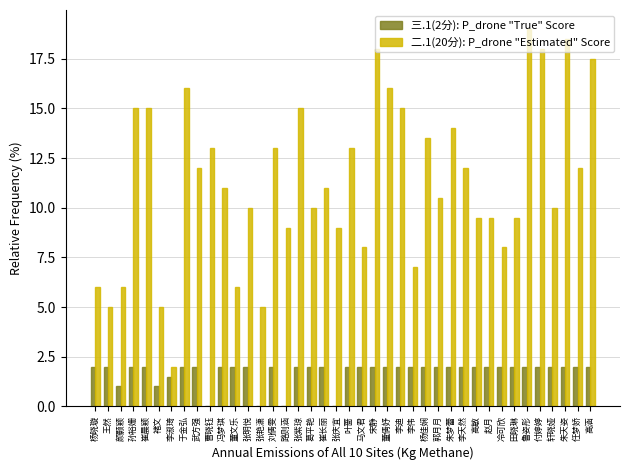

How many groups of bars are there?

40